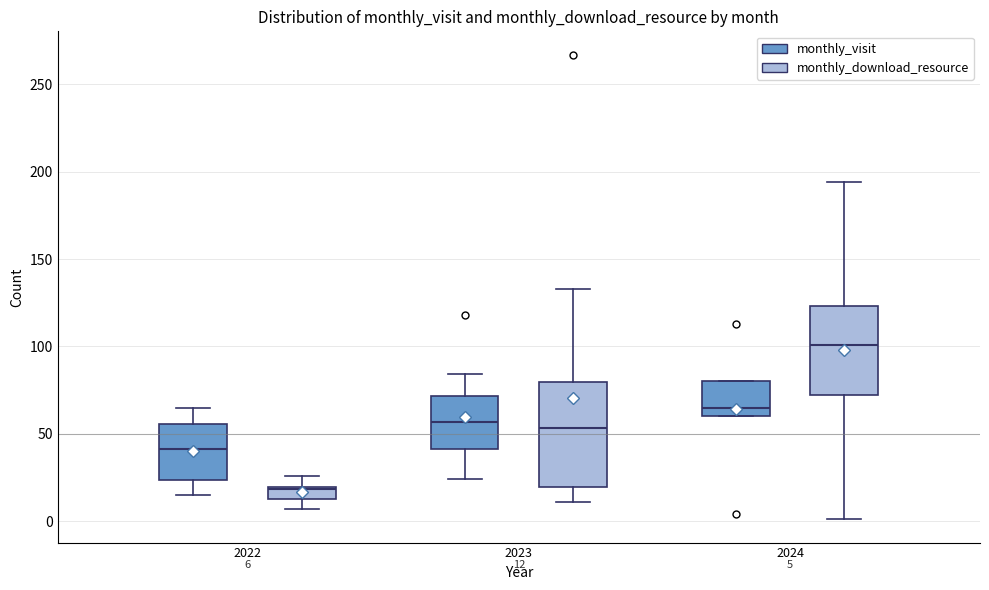

Which box is the tallest, from its lower edge to its upper edge?

2023 (monthly_download_resource)